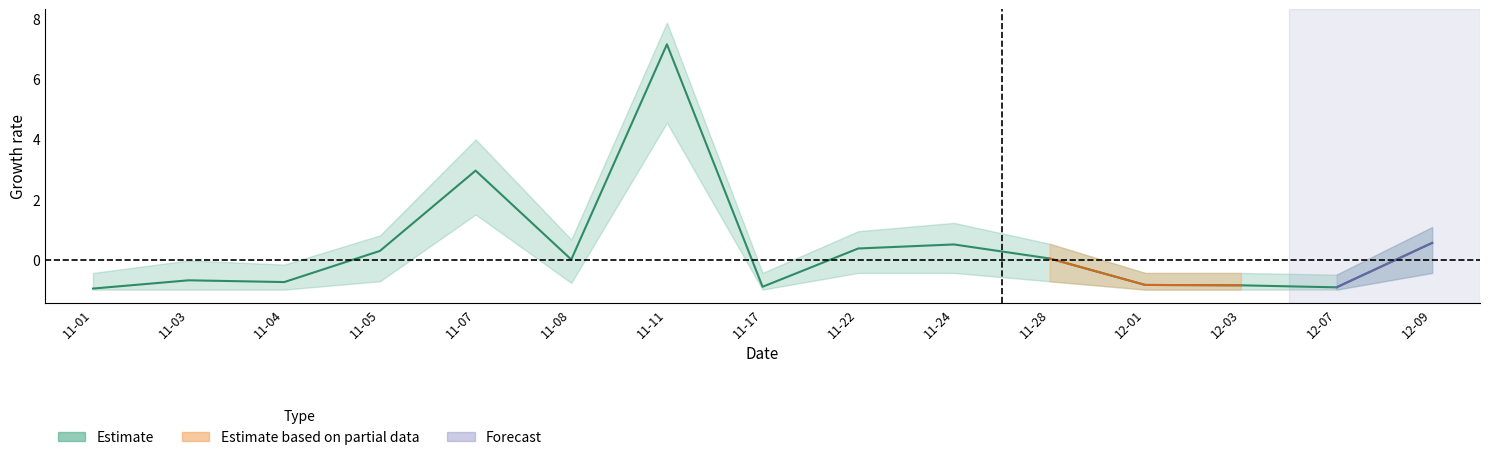

Which has a higher value, 12-09 or 11-07?

11-07